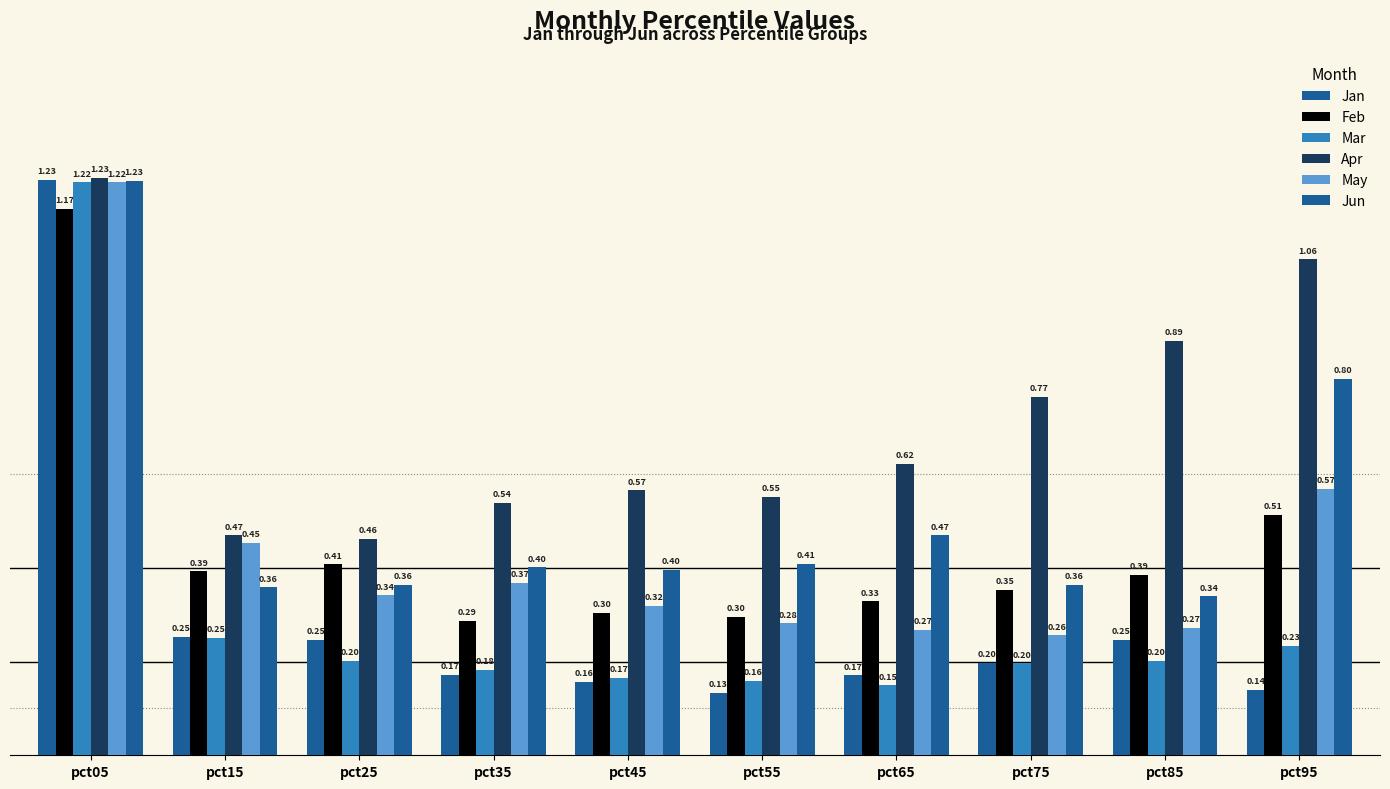

List the labels in order of Mar value, largest first.

pct05, pct15, pct95, pct25, pct85, pct75, pct35, pct45, pct55, pct65